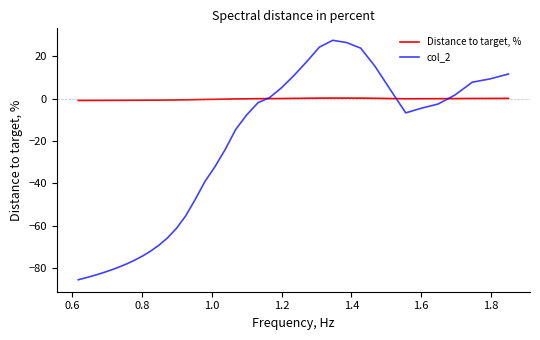

What is the maximum value shown in the chart?

27.5